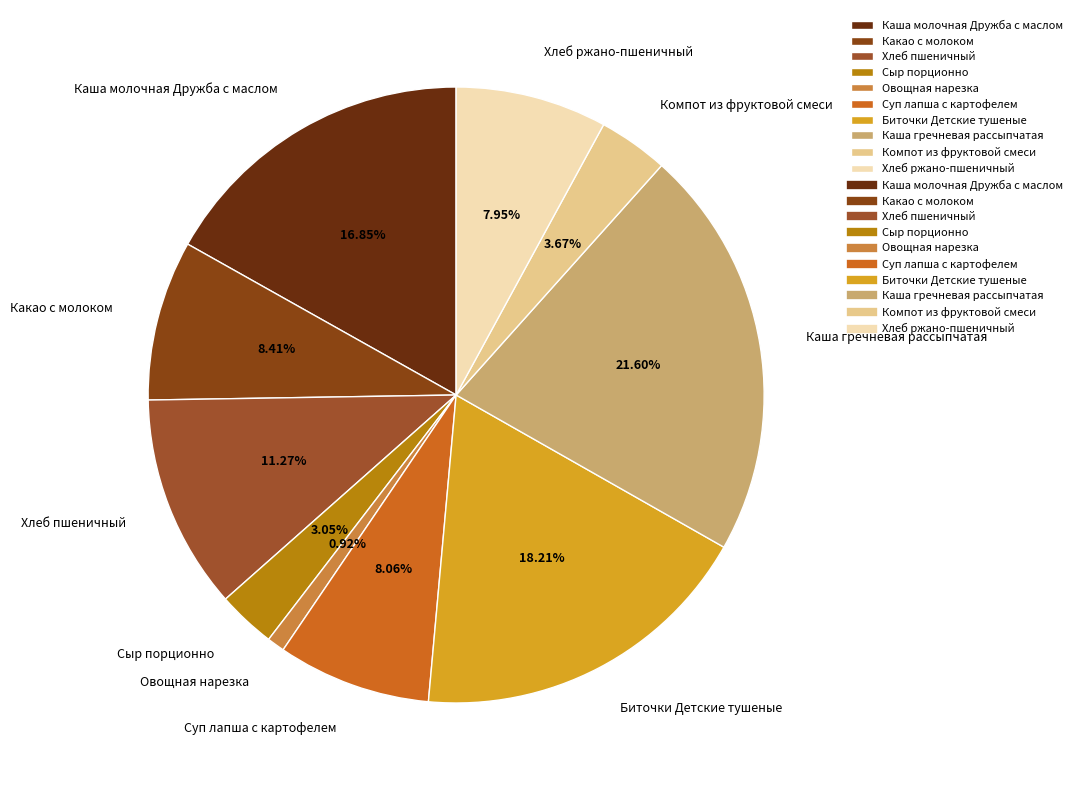

Does Биточки Детские тушеные represent more than half of the total?

No